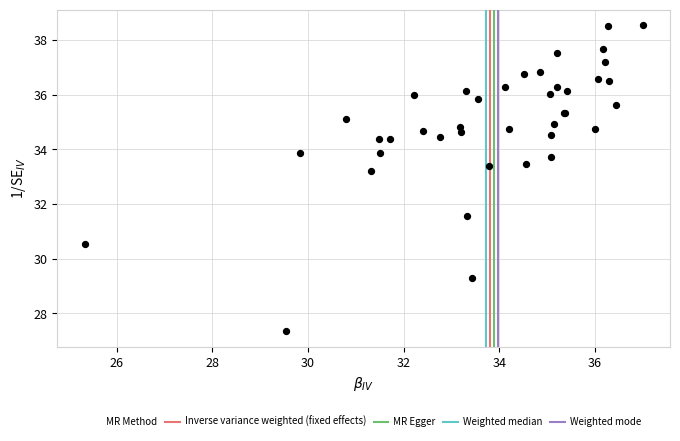

What Y value in the scatter plot is closest to 32?

31.6